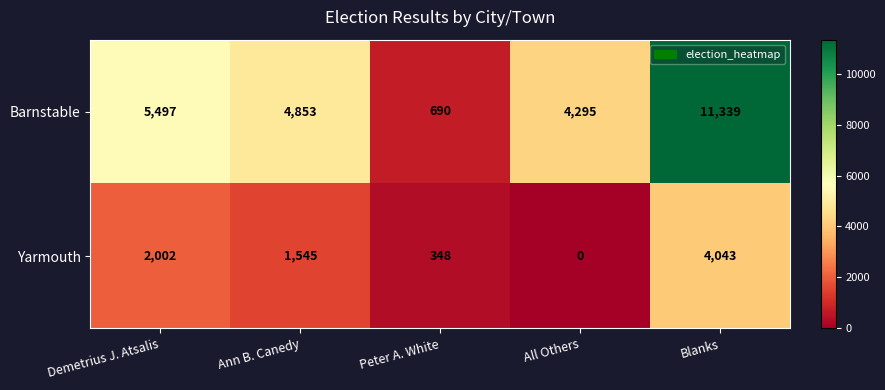

At how many categories does at least one series exceed 3148?

4